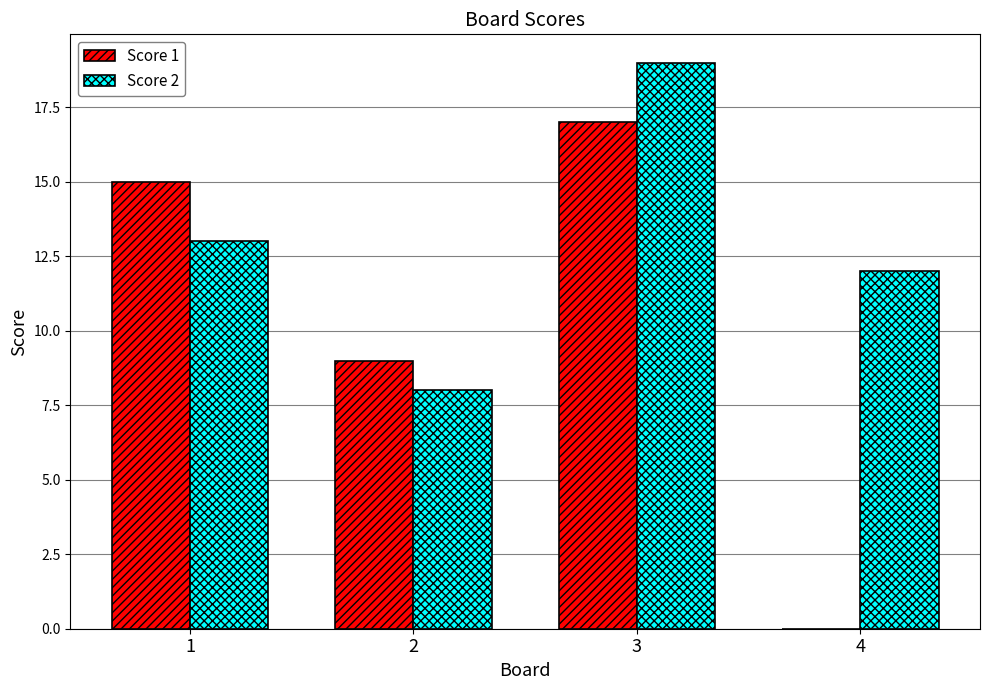

What is the sum of all Score 2 values?

52